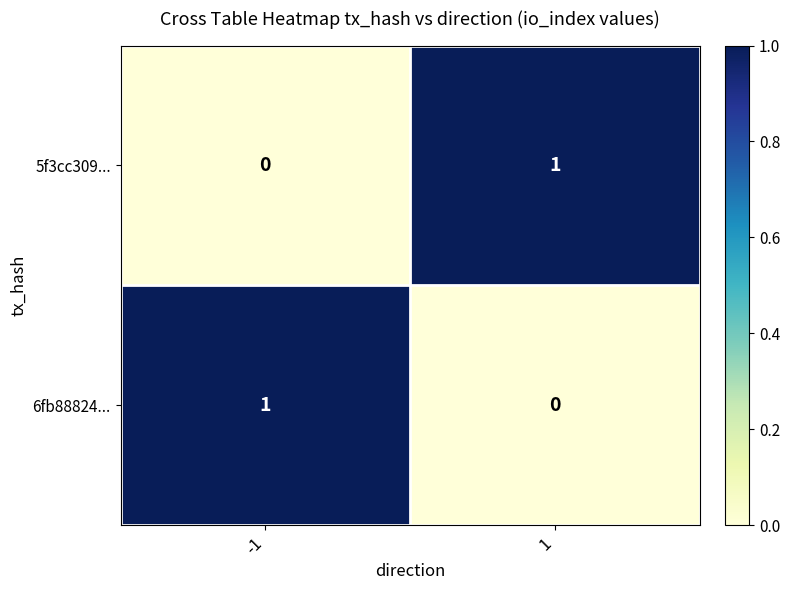

Is the value of 5f3cc309... at 1 greater than the value of 6fb88824... at 1?

Yes